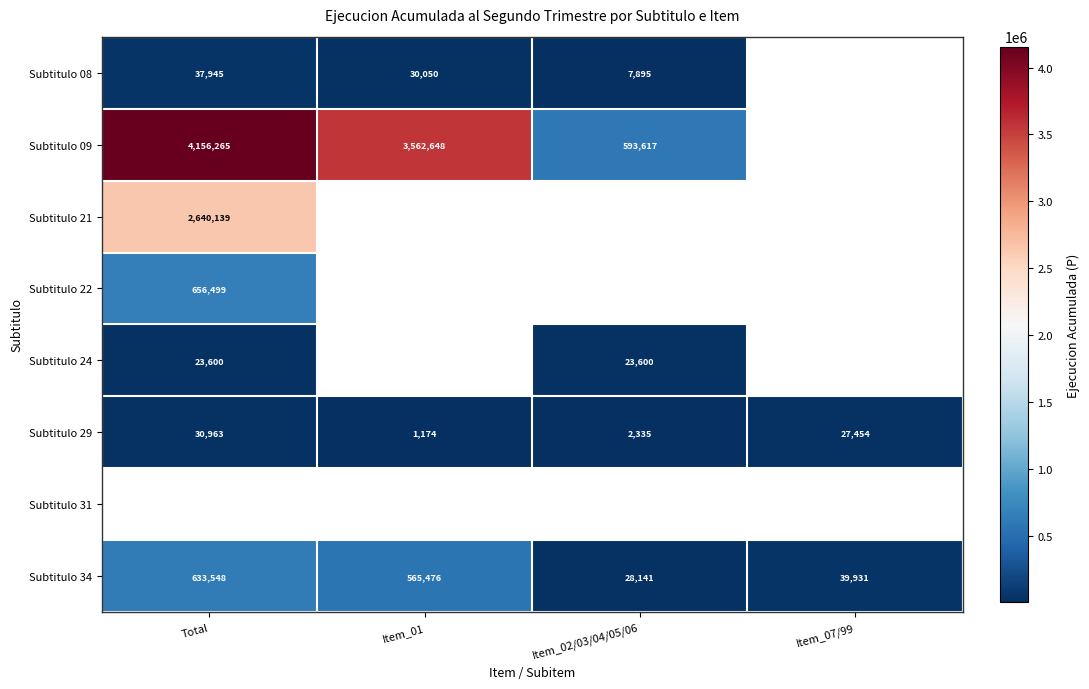

Is the value of Subtitulo 34 at Item_07/99 greater than the value of Subtitulo 24 at Total?

Yes